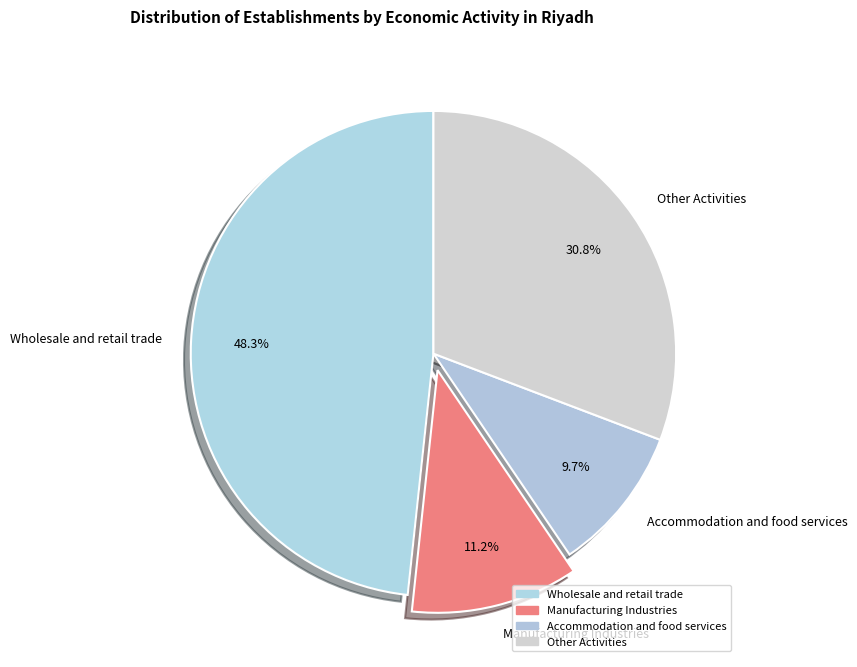

What is the ratio of the value at Wholesale and retail trade to the value at Accommodation and food services?

5.0